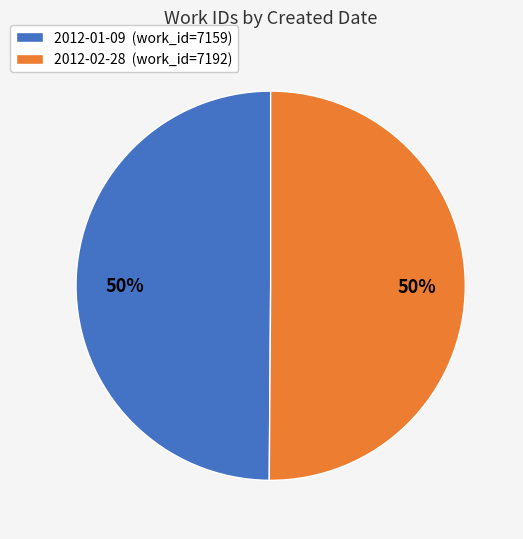

Is the sum of 2012-01-09 (work_id=7159) and 2012-02-28 (work_id=7192) greater than half?

Yes